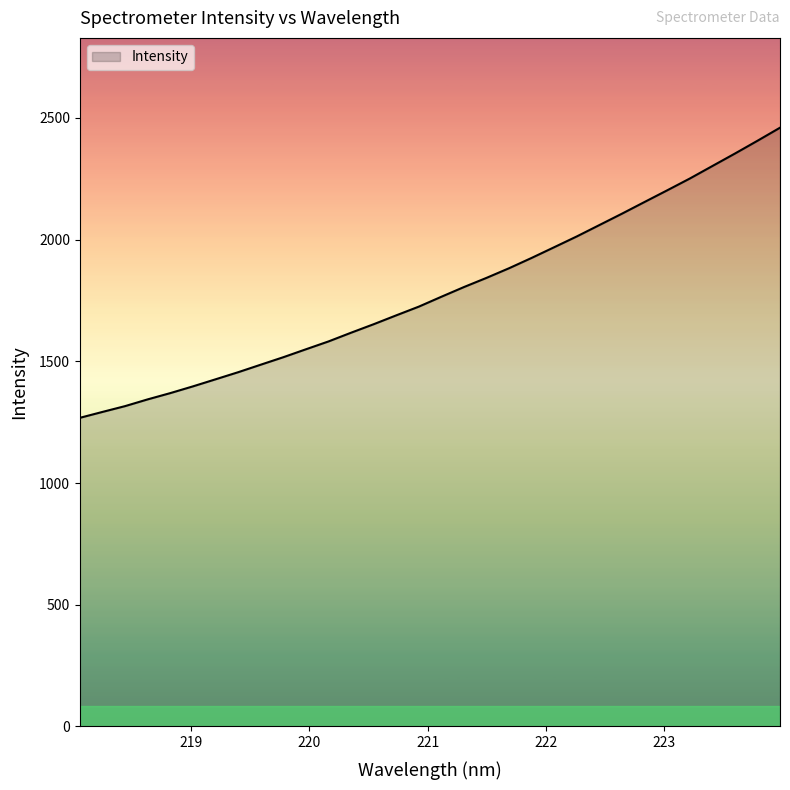

What is the greatest value displayed?

2459.3